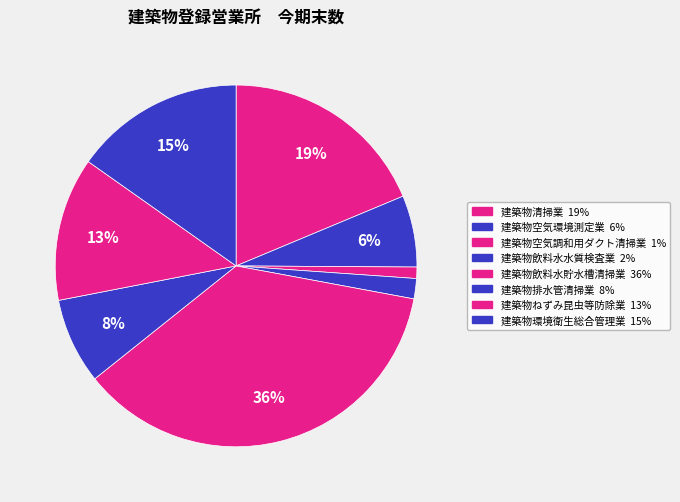

How many segments does this pie chart have?

8